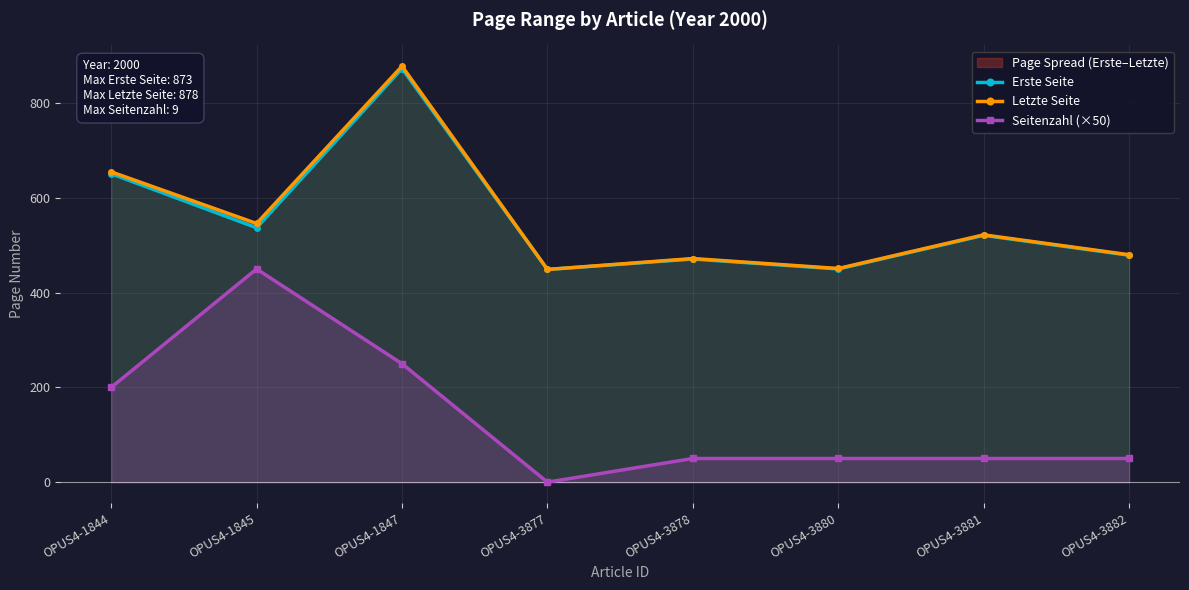

What is the maximum value shown in the chart?

878